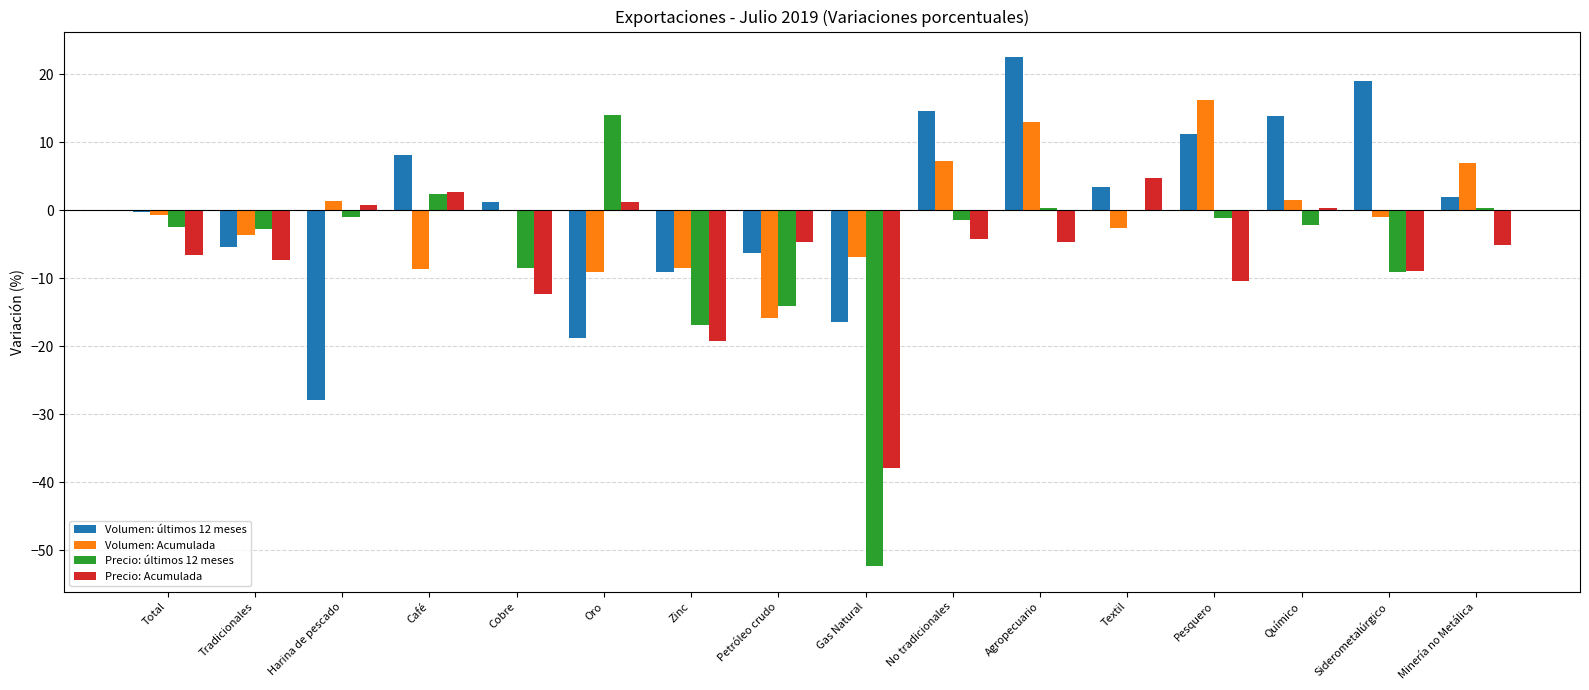

At which label does Volumen: últimos 12 meses reach its peak?

Agropecuario